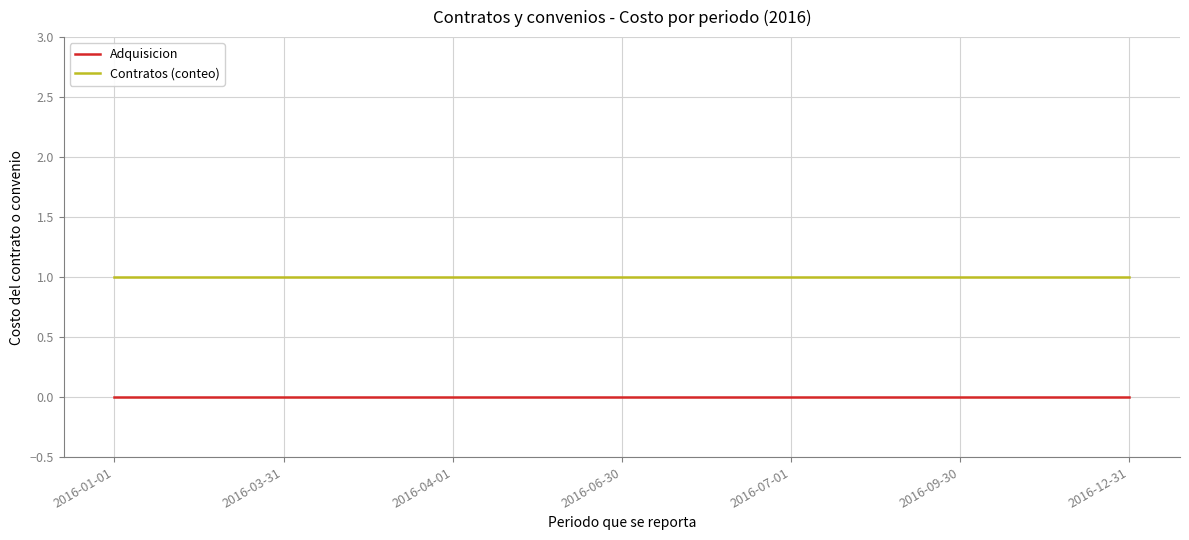

Is the value of Contratos (conteo) at 2016-01-01 greater than the value of Adquisicion at 2016-03-31?

Yes